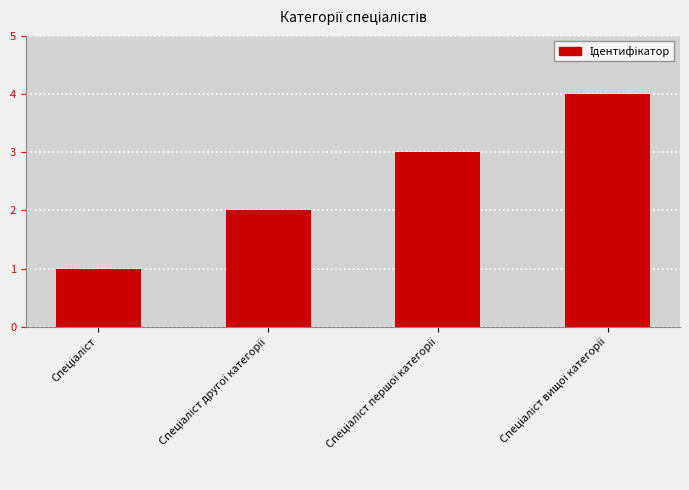

What is the value of the 3rd bar from the left?

3